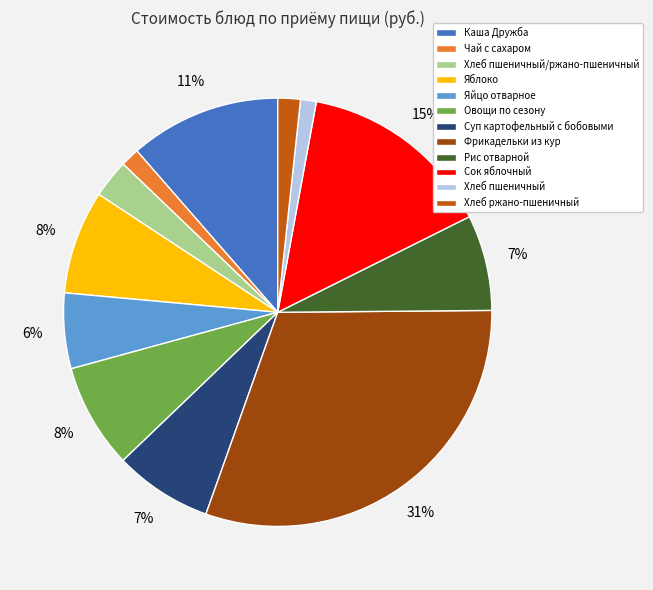

Count the number of slices in the pie.

12